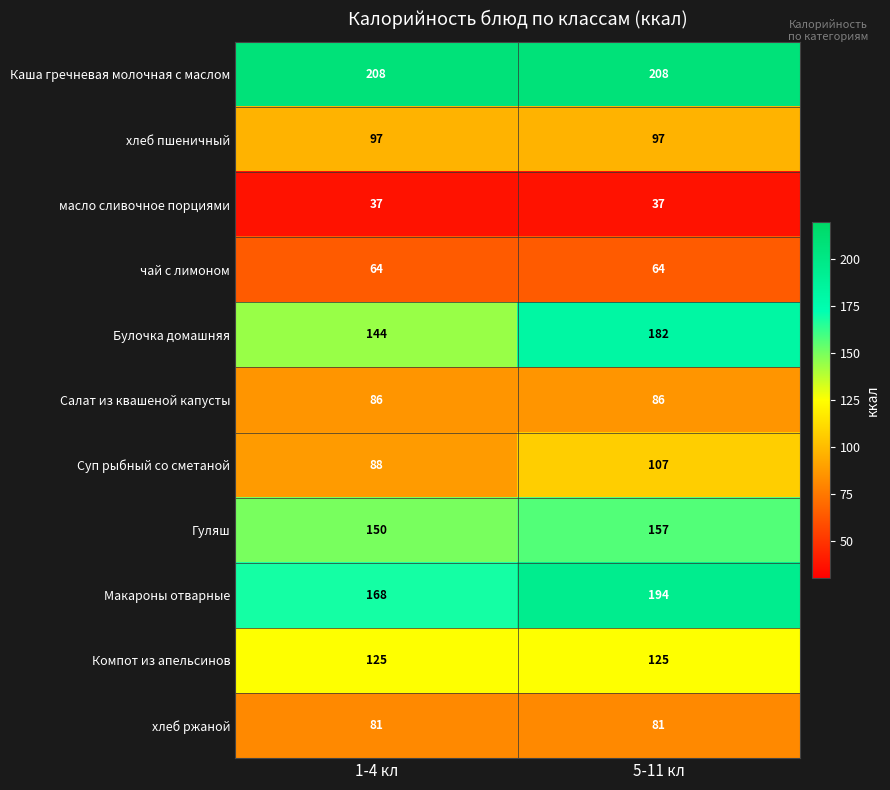

Is it true that хлеб пшеничный equals 97 at 1-4 кл?

True